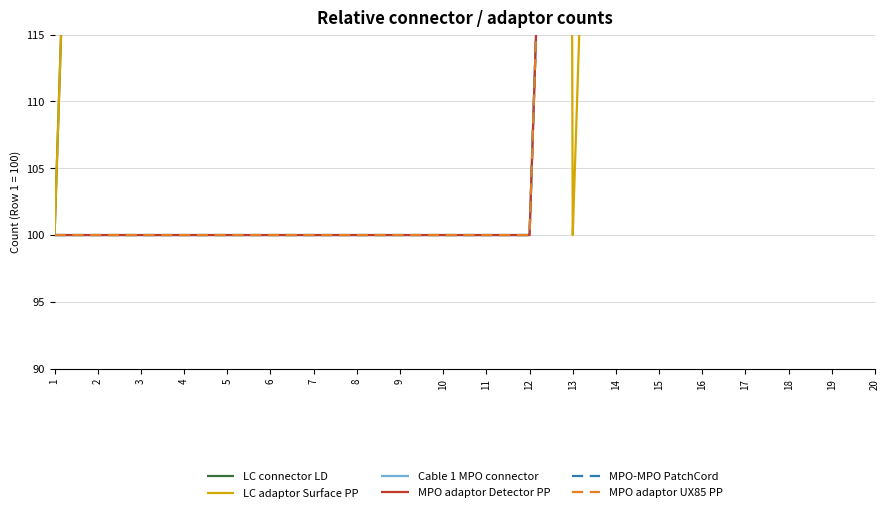

Rank the series at 4 from lowest to highest value.

Cable 1 MPO connector, MPO adaptor Detector PP, MPO-MPO PatchCord, MPO adaptor UX85 PP, LC connector LD, LC adaptor Surface PP